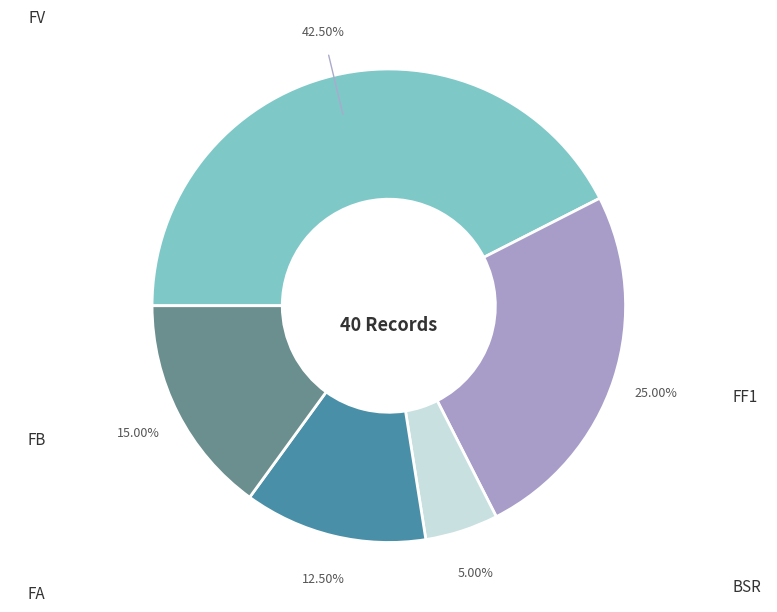

Does any single category account for the majority?

No